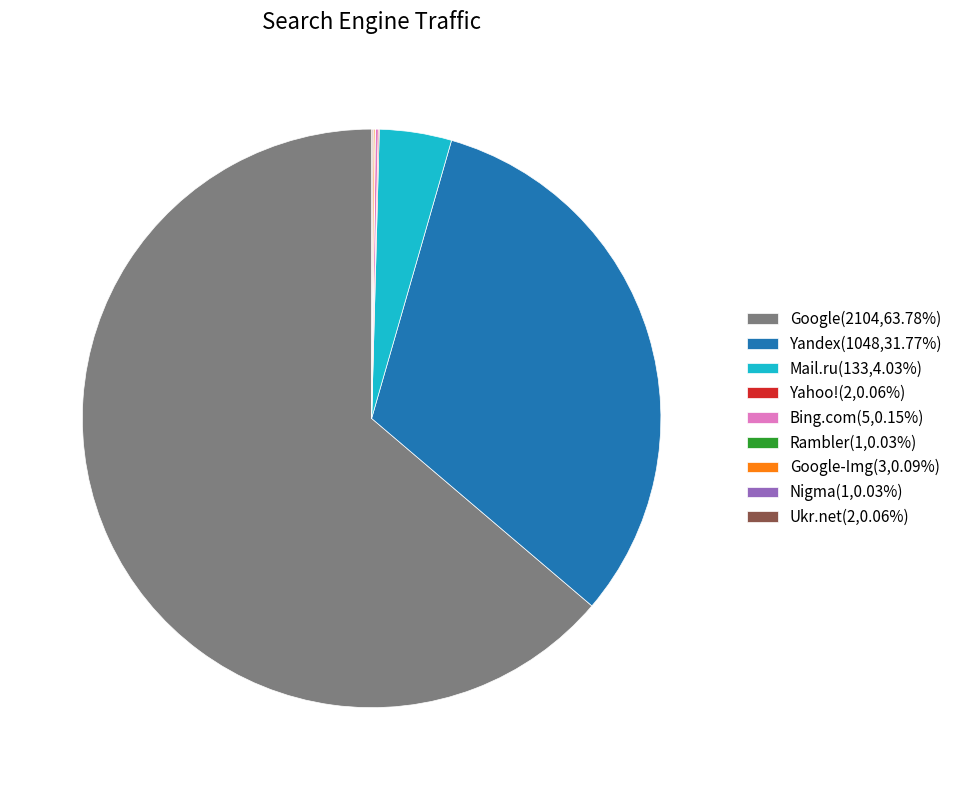

Does any single category account for the majority?

Yes